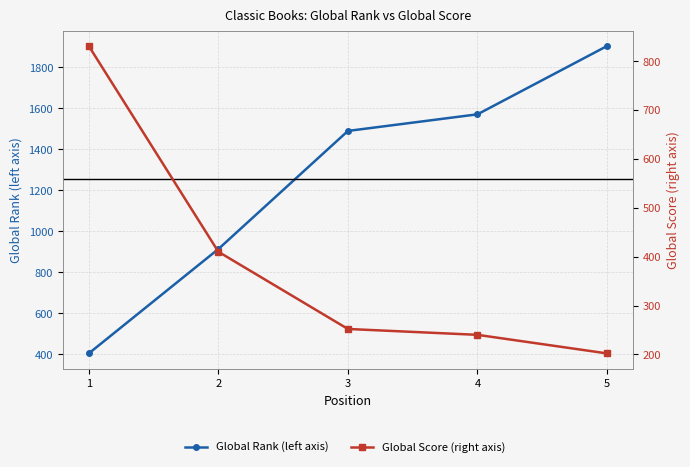

Count the number of data series in this chart.

2